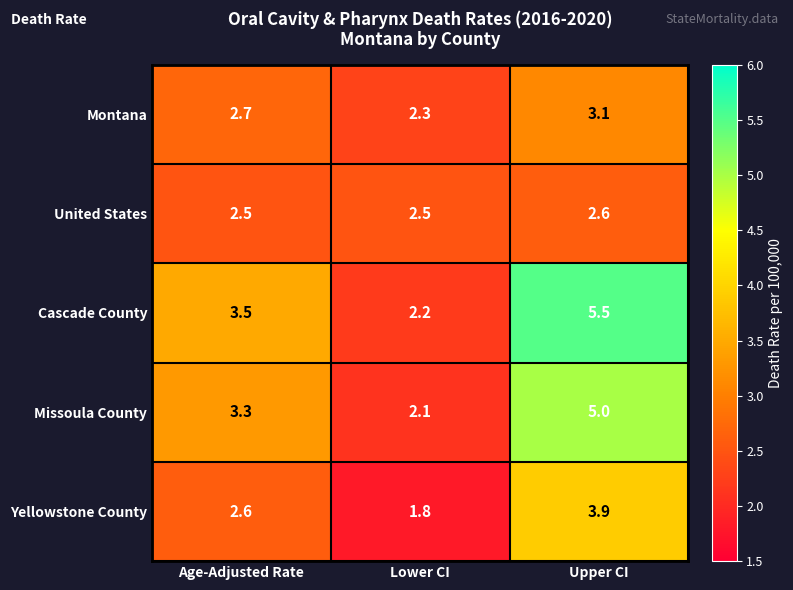

What is the total value across all series at Upper CI?

20.1